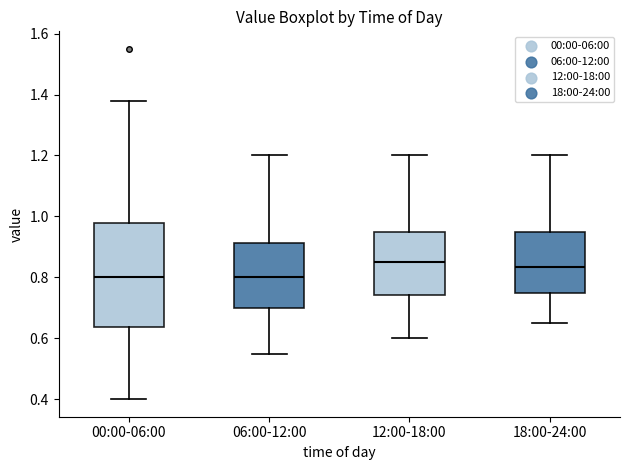

Where does the median line of the box for 06:00-12:00 sit on the y-axis? The values are not printed on the chart, so give them approximately, as read against the axis.

0.80